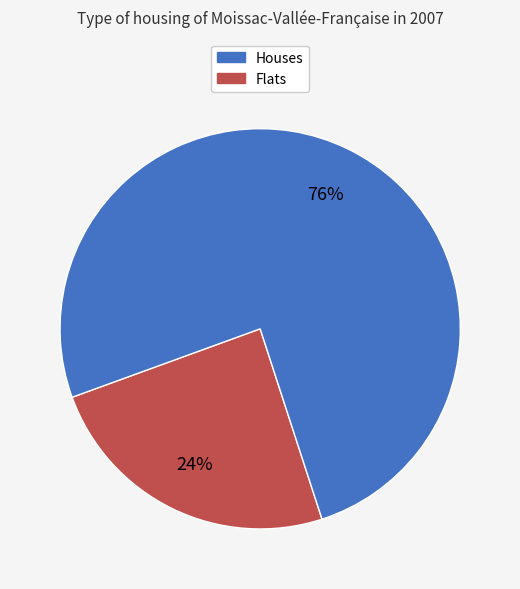

Is there a majority slice in this chart?

Yes